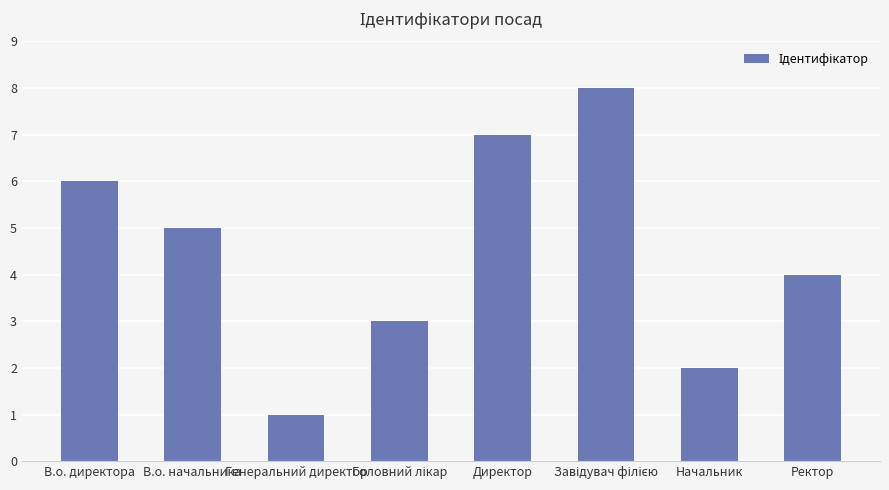

How many series are shown in this chart?

1